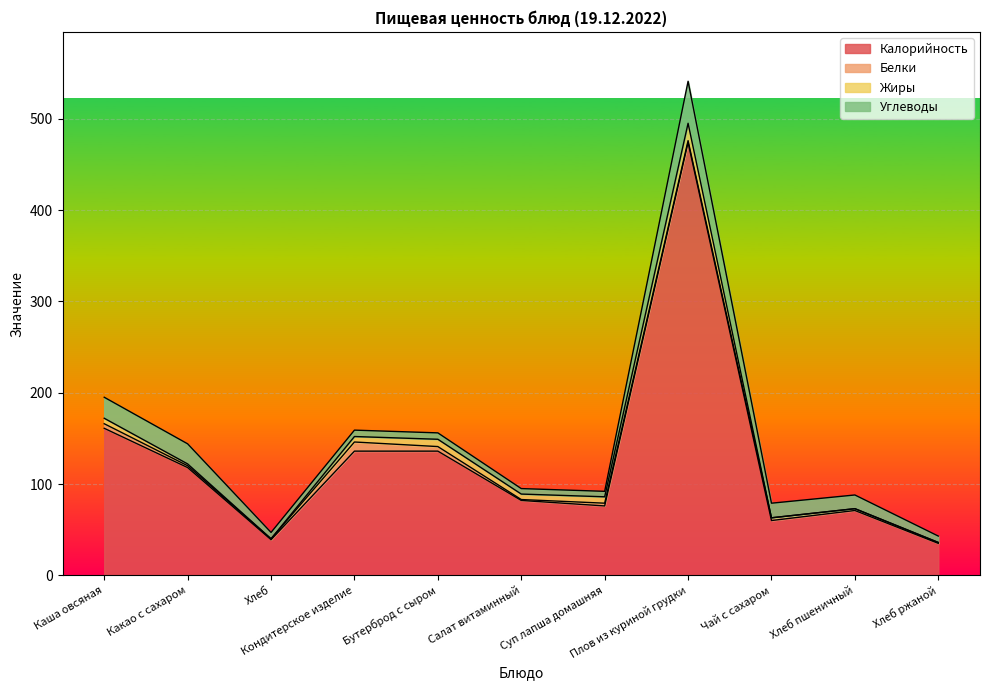

How many values in the Углеводы series are below 7?

2